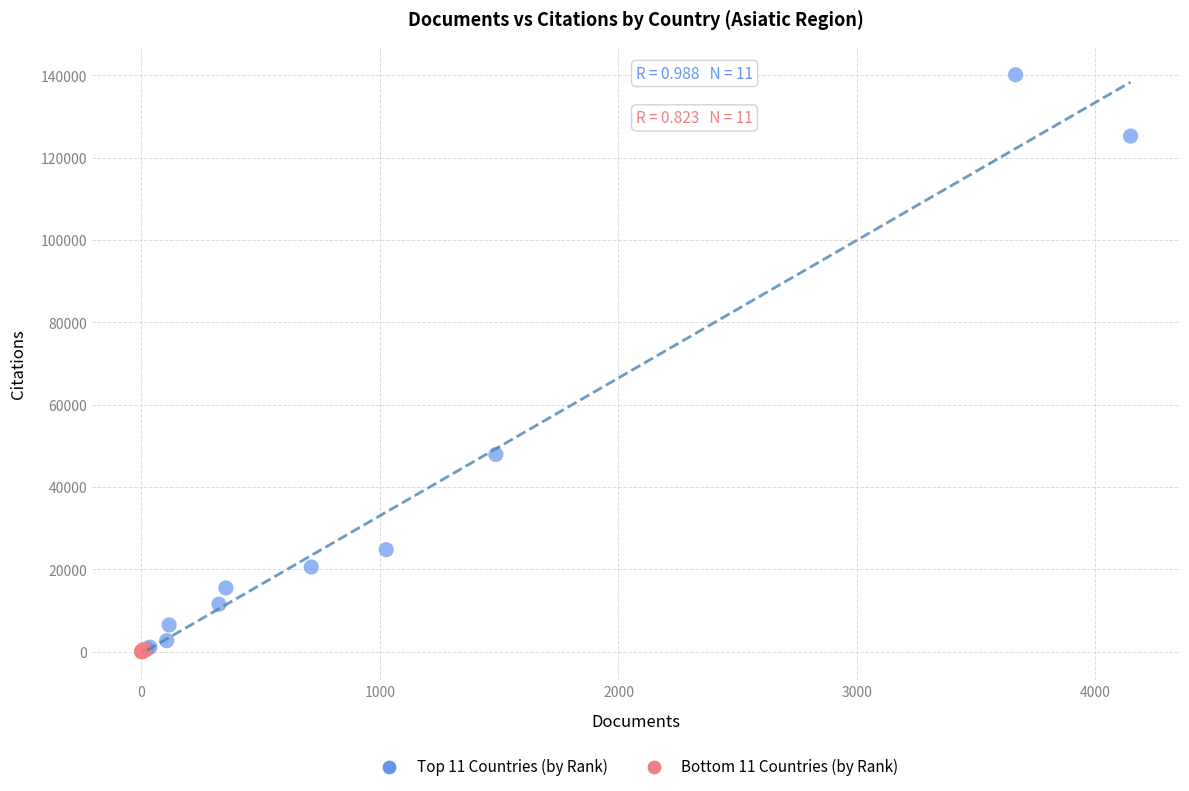

Which series has the largest Y range (max minus min)?

Top 11 Countries (by Rank)